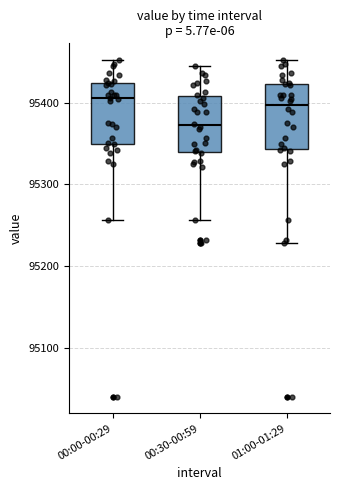

Where does the upper whisker of the box for 00:00-00:29 end on the y-axis? The values are not printed on the chart, so give them approximately, as read against the axis.

95450